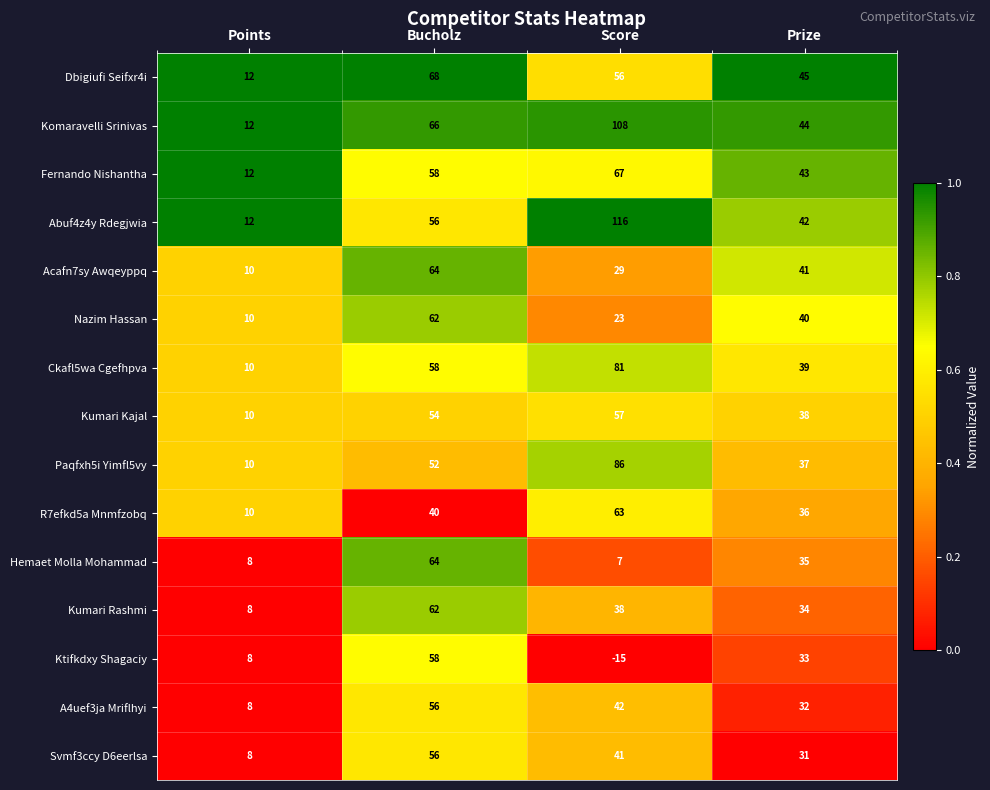

What is the spread (max minus min) of values at Score?

131